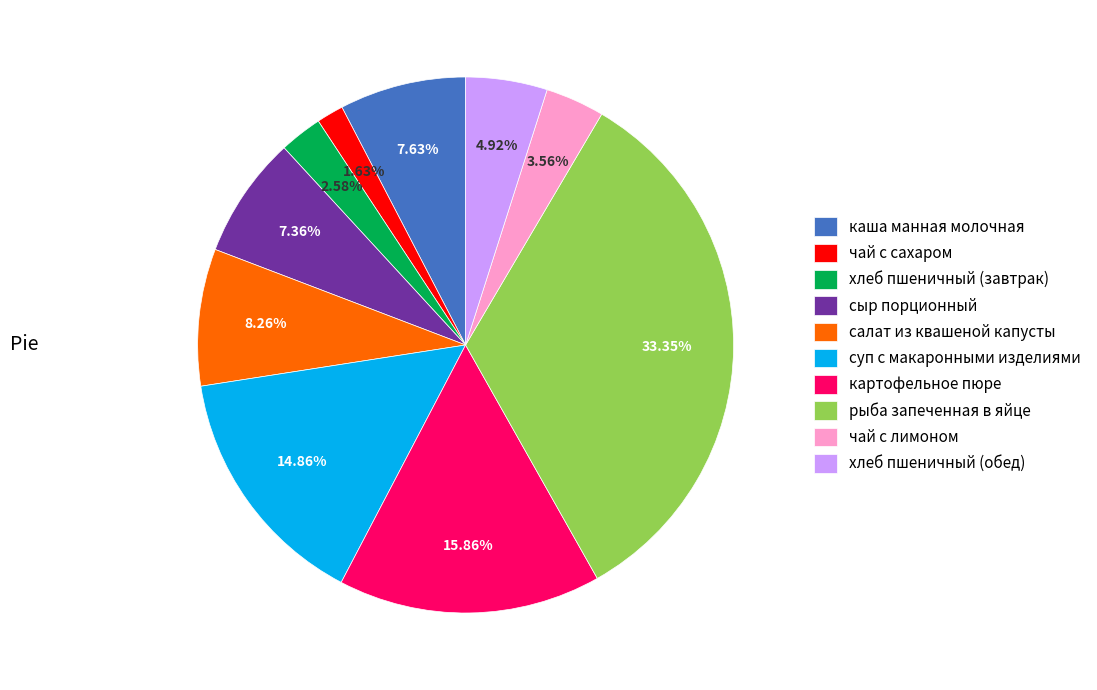

What percentage is NOT represented by картофельное пюре?

84.1%